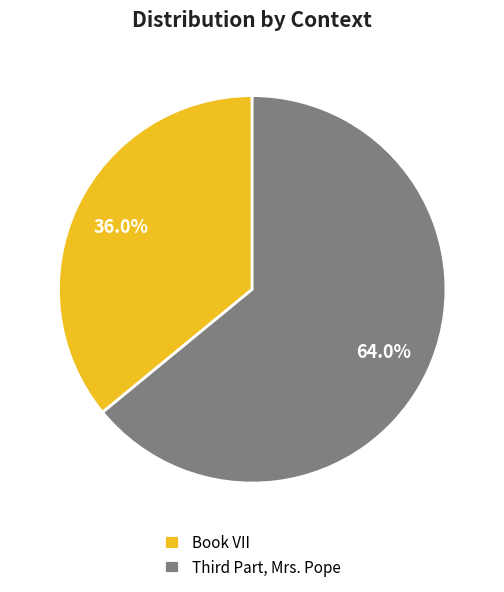

What percentage is the Book VII slice, to the nearest percent?

36%